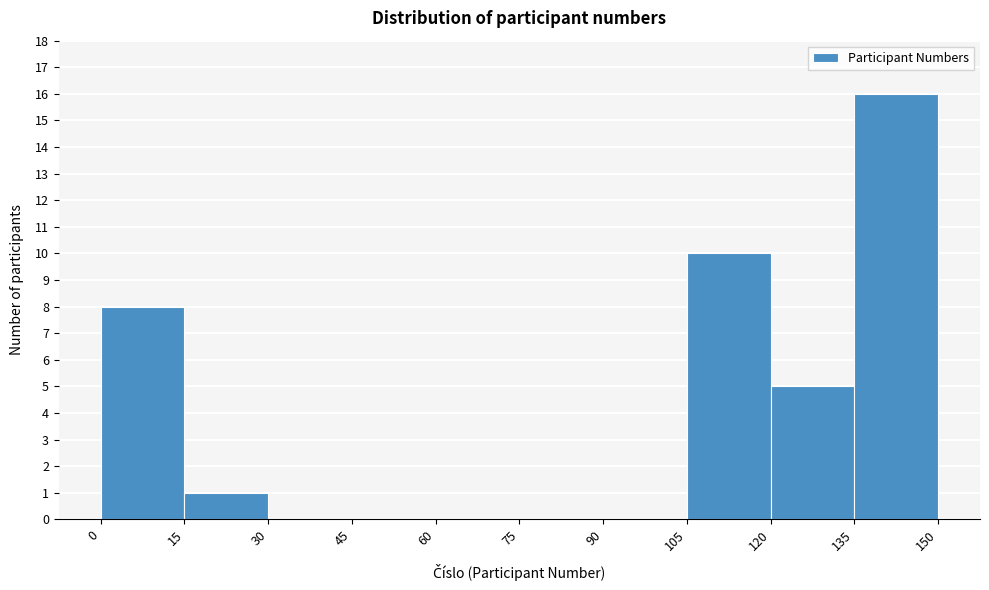

What is the height of the bar covering 135 to 150 on the x-axis? The values are not printed on the chart, so give them approximately, as read against the axis.

16